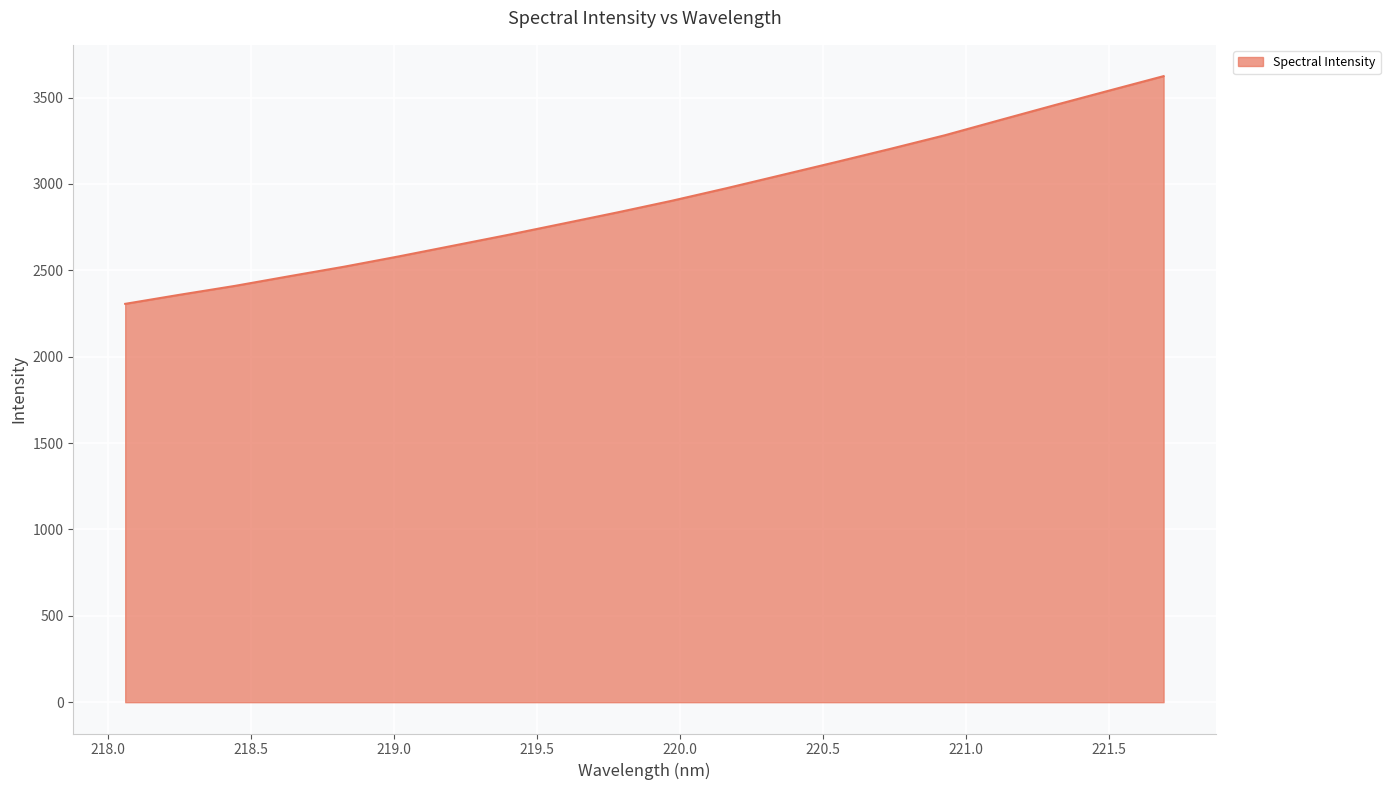

What is the smallest value displayed?

2305.8